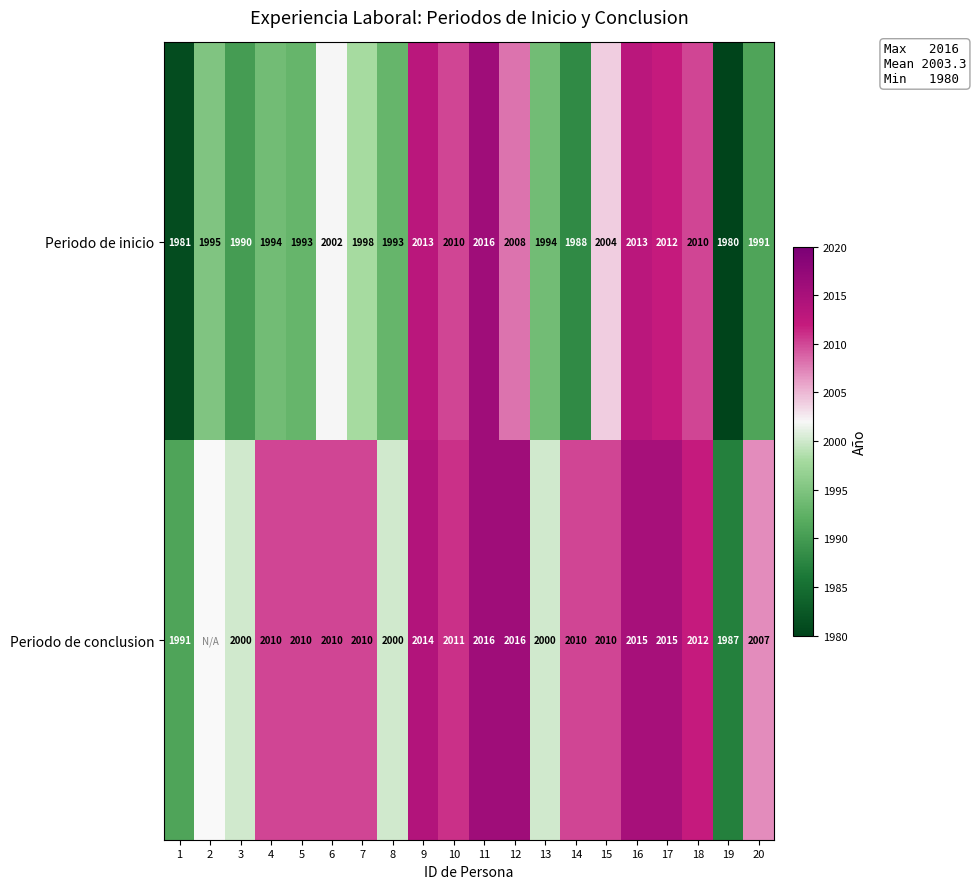

Which series changed the most between 10 and 11?

Periodo de inicio